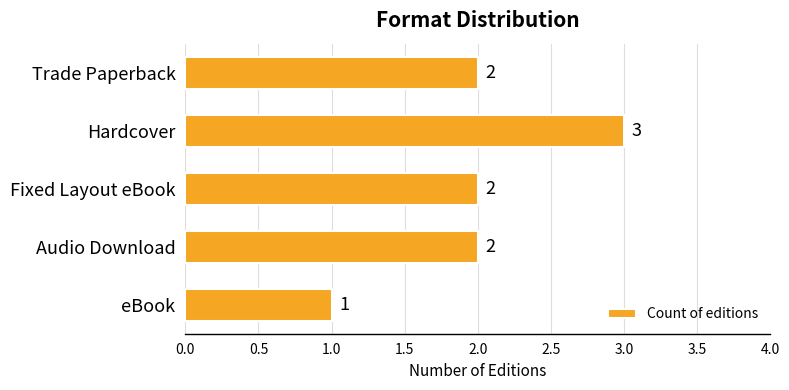

What is the label of the 3rd bar from the top?

Fixed Layout eBook